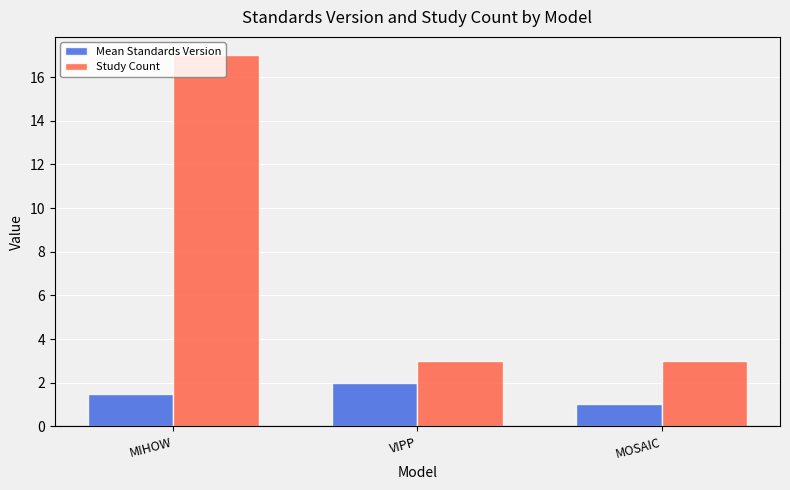

What is the label of the 1st bar from the right?

MOSAIC